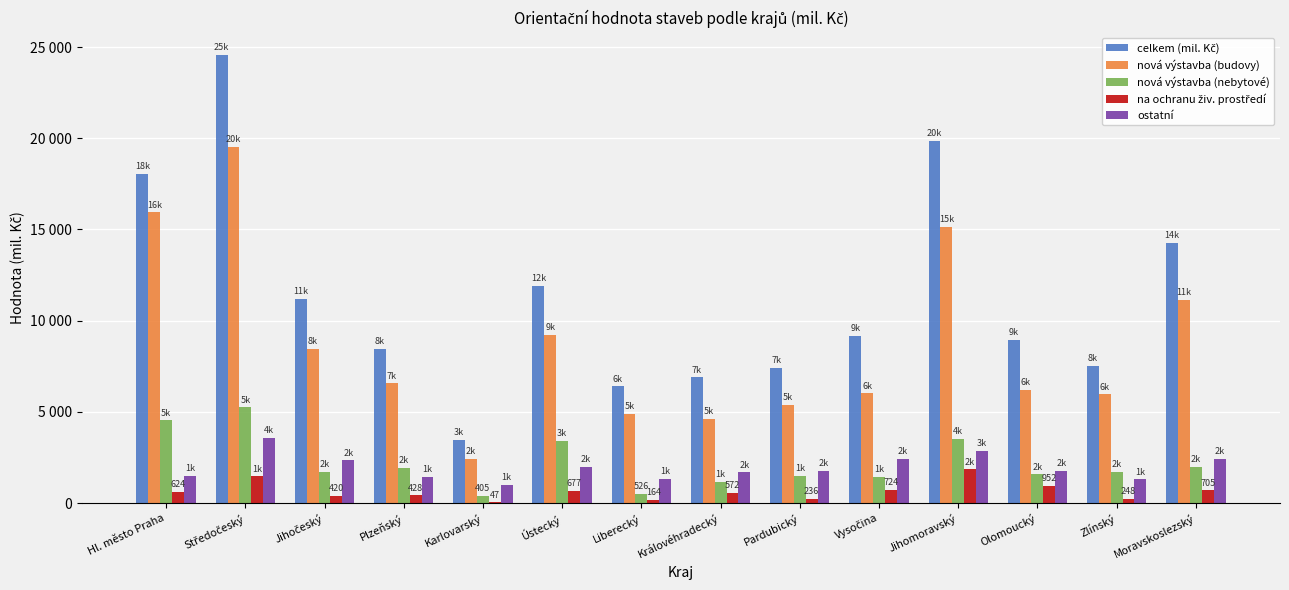

At which label does nová výstavba (nebytové) first exceed 1717?

Hl. město Praha